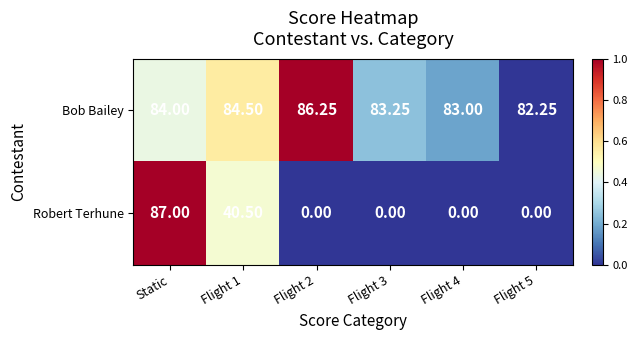

List the series in order of their overall mean, highest first.

Bob Bailey, Robert Terhune